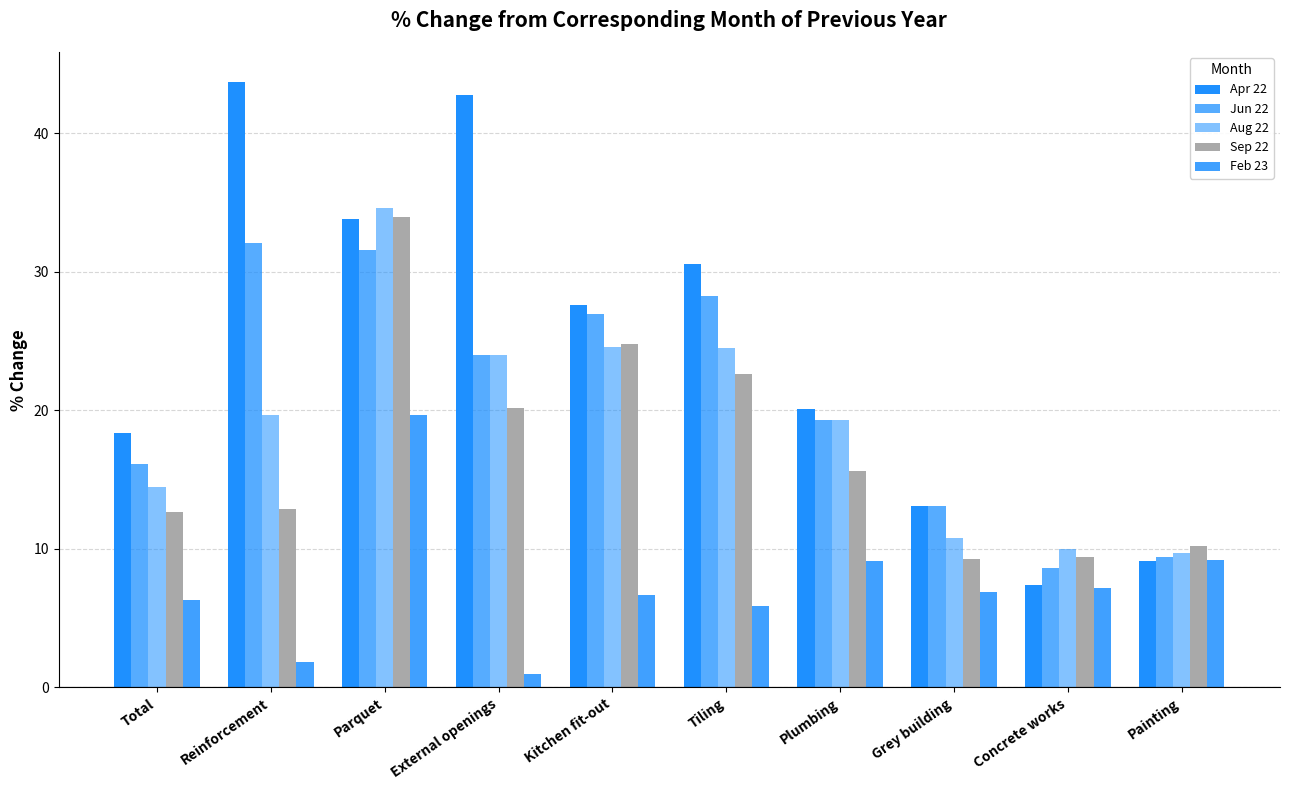

At which label is Feb 23 closest to 10?

Painting